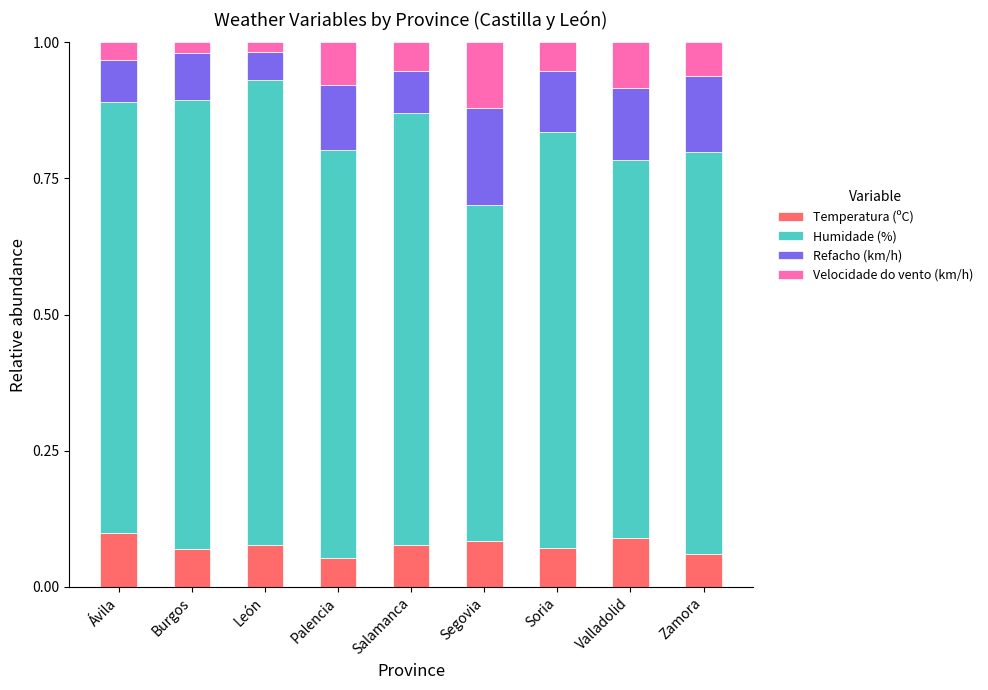

What are all the series names shown in the legend?

Temperatura (ºC), Humidade (%), Refacho (km/h), Velocidade do vento (km/h)